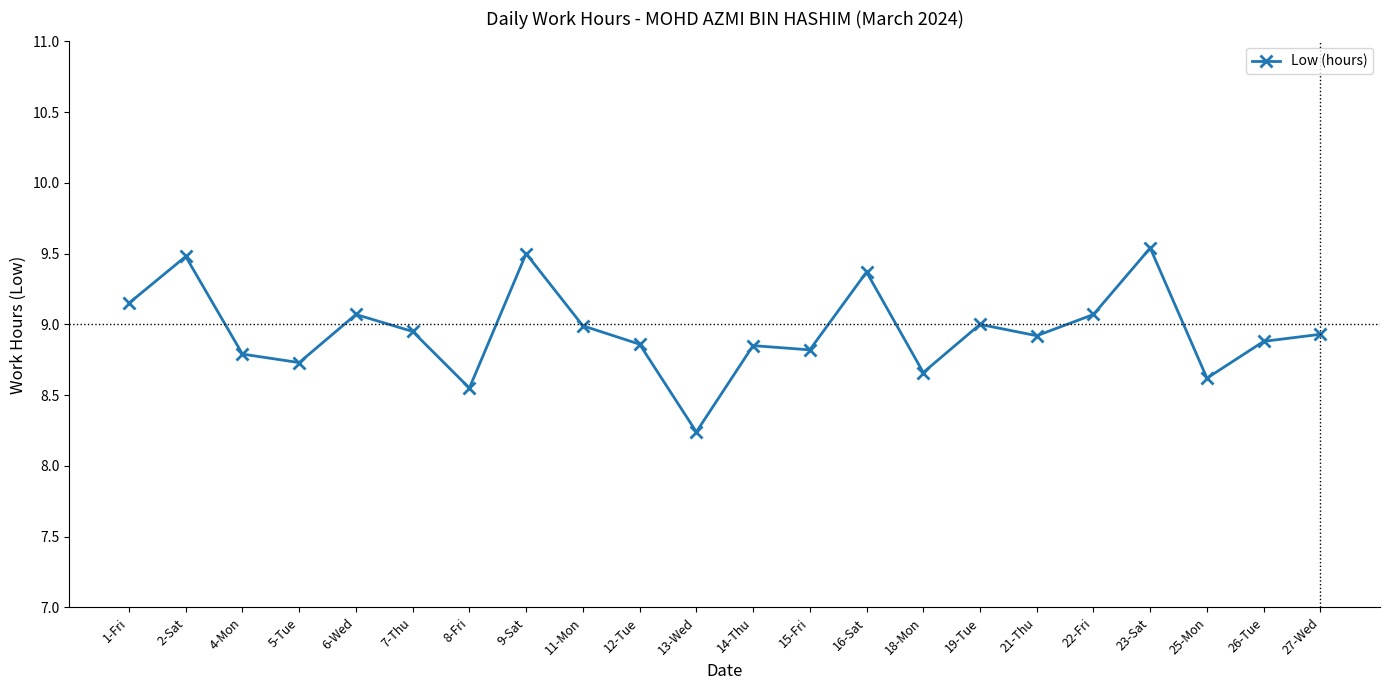

At which category does the data reach its first local peak?

2-Sat